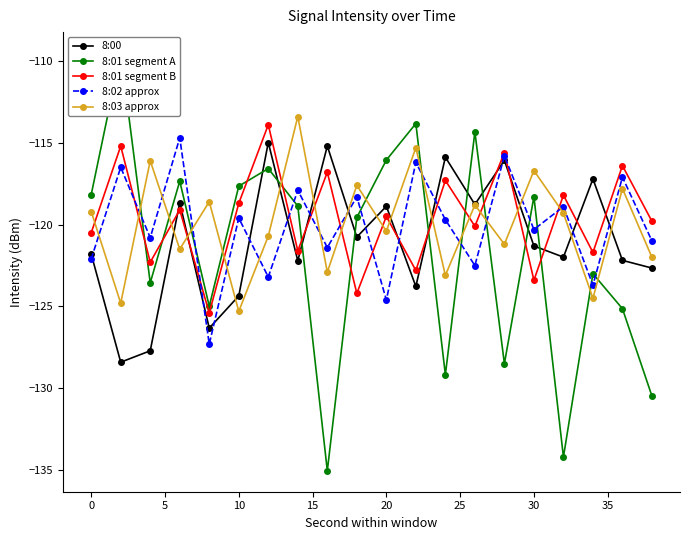

The 8:00 series shows -62.8 at 30. True or false?

False